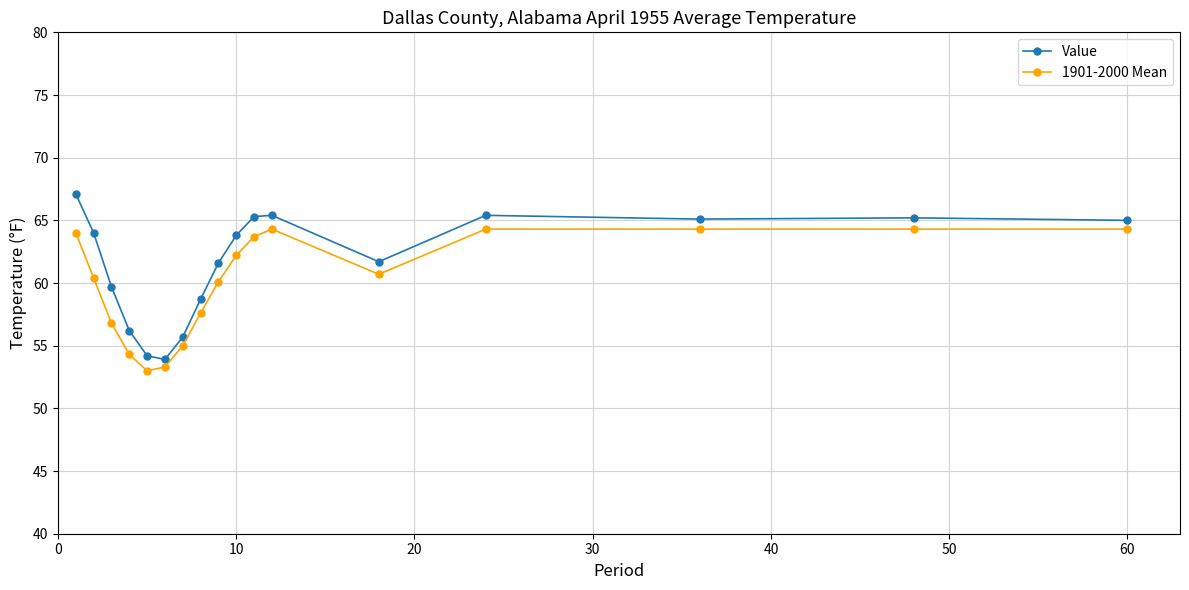

True or false: Value has more than 0 points higher than both neighbors.

True